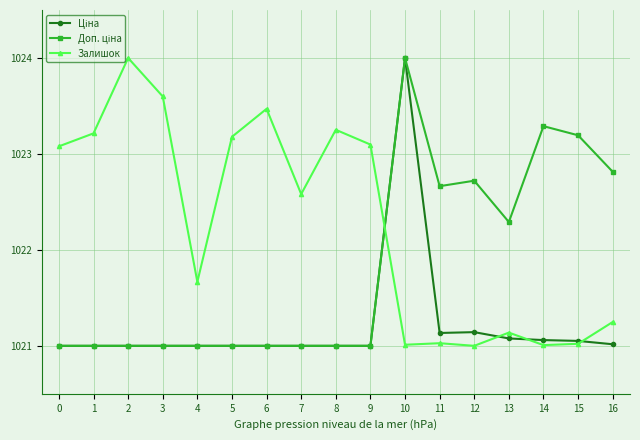

At which category is the sum across all series the highest?

10